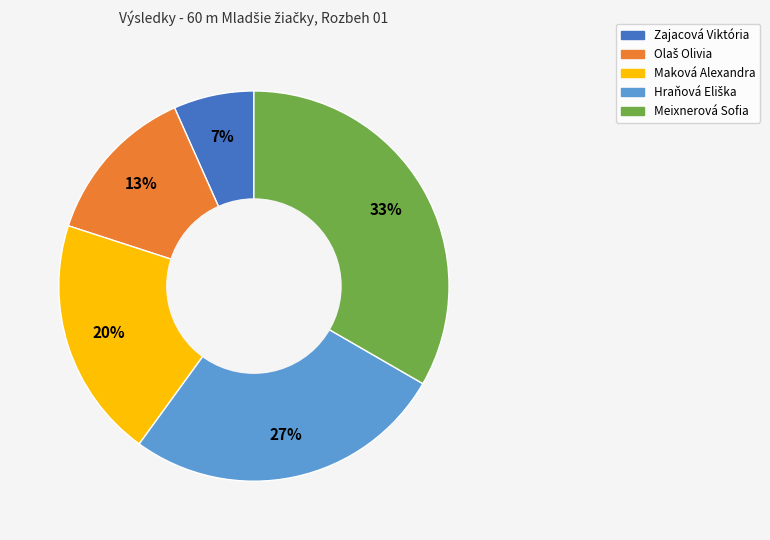

To the nearest percent, what is the average slice percentage?

20%